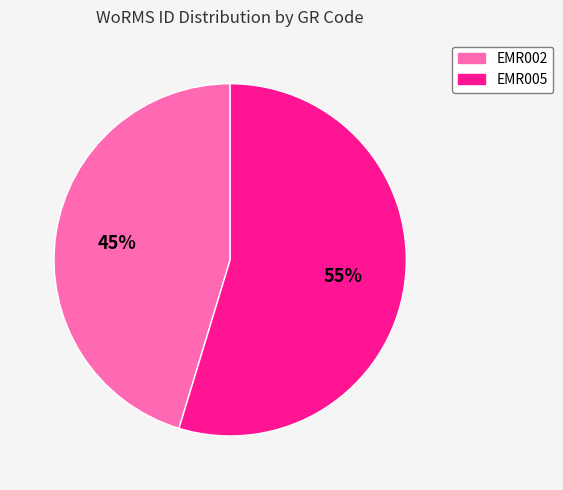

What is the ratio of the value at EMR005 to the value at EMR002?

1.2